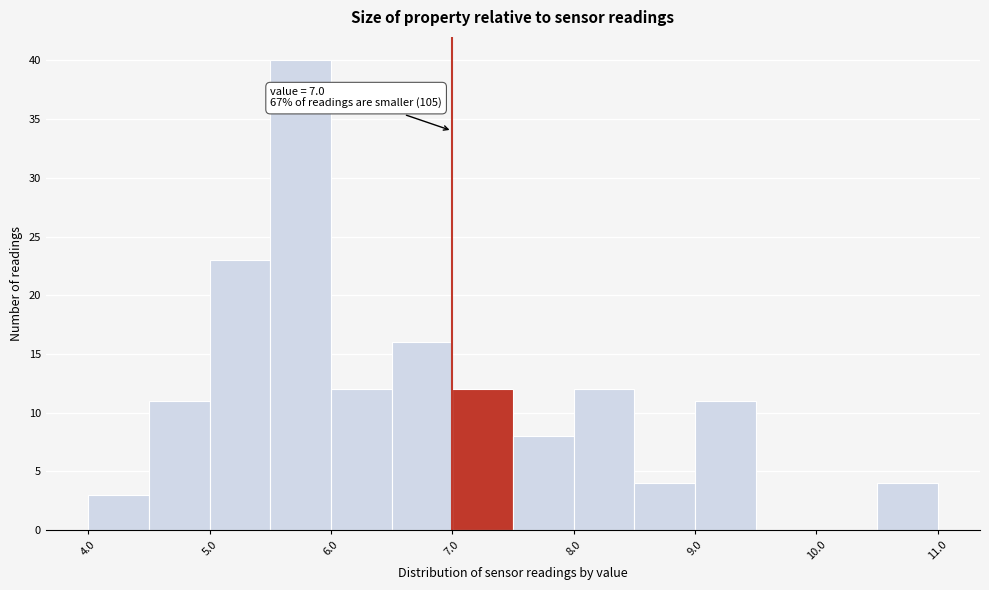

Which range on the x-axis has the tallest bar?

5.5 to 6.0